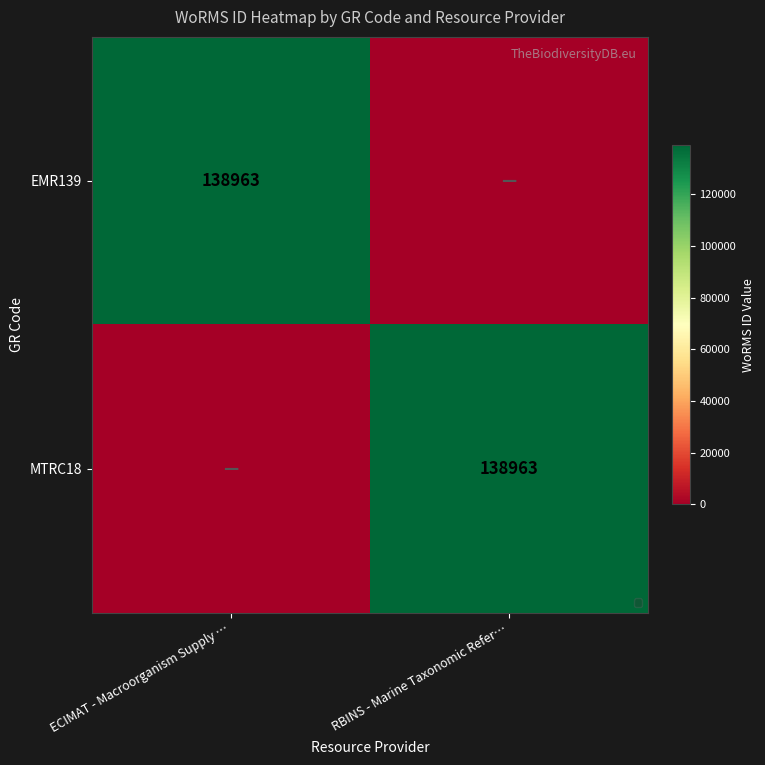

True or false: MTRC18 has a value of 138963 at RBINS - Marine Taxonomic Refer….

True